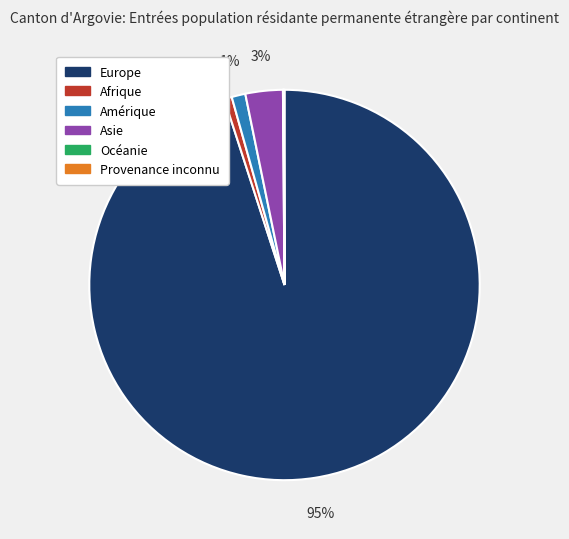

To the nearest percent, what is the difference between the Amérique and Europe slice percentages?

94%